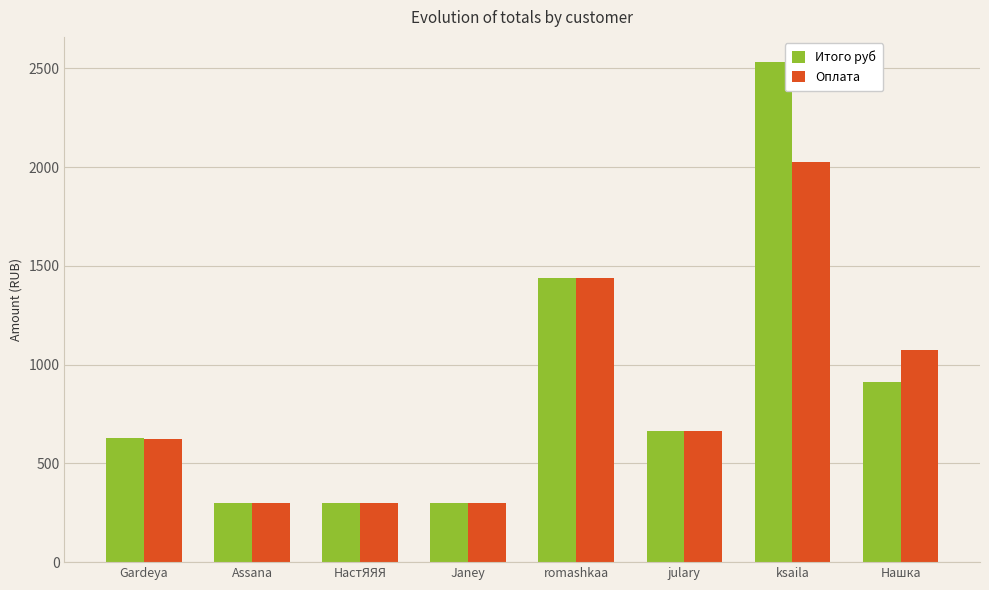

At which label is Итого руб closest to 1416?

romashkaa